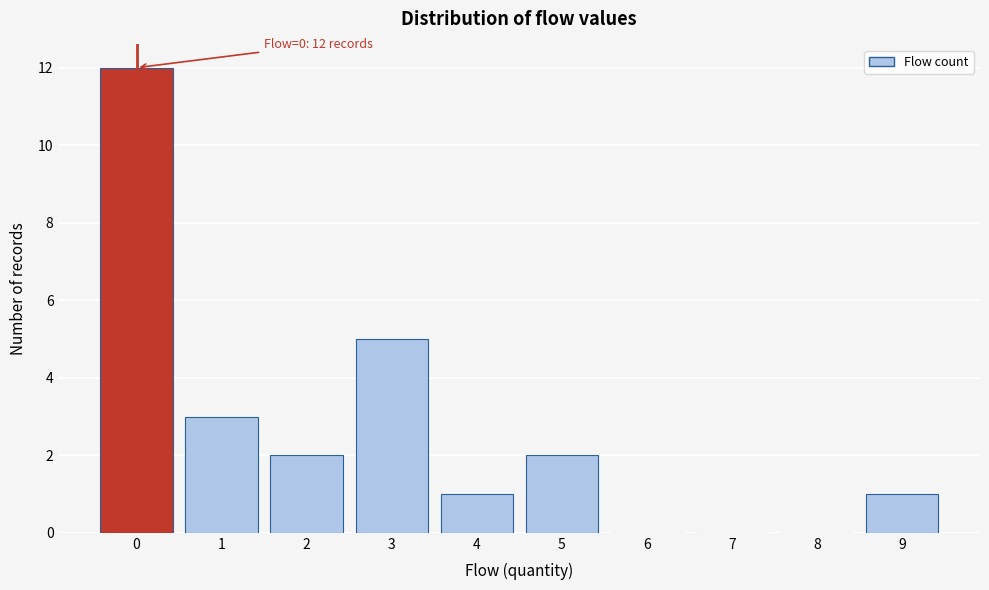

Over which range of the x-axis is the bar tallest?

-0.5 to 0.5